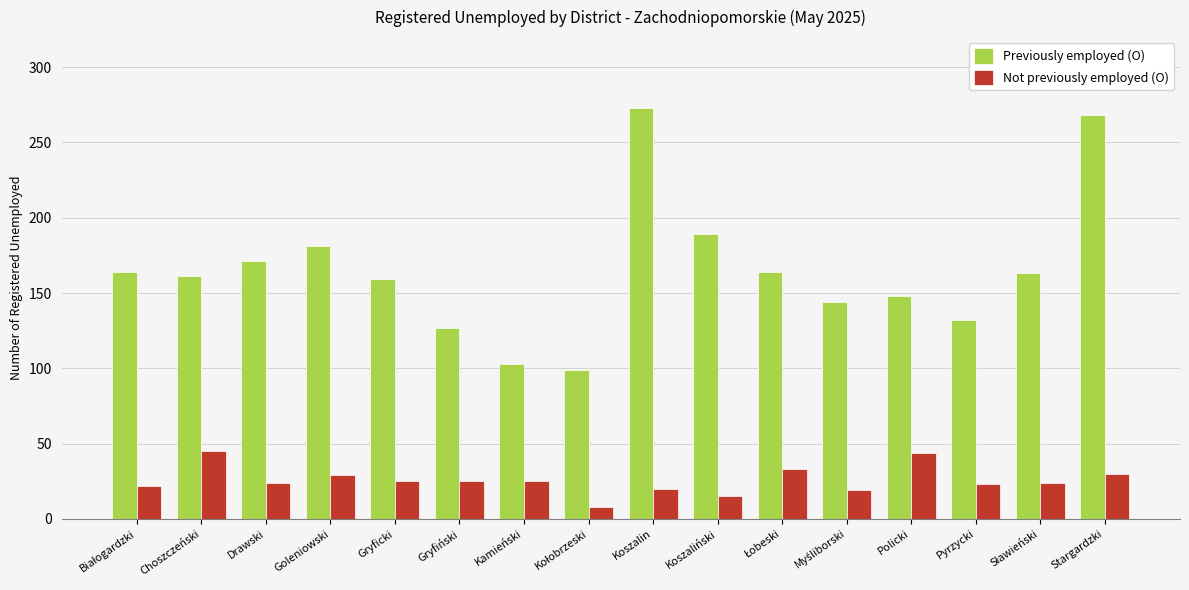

What is the average value of the Not previously employed (O) series?

26